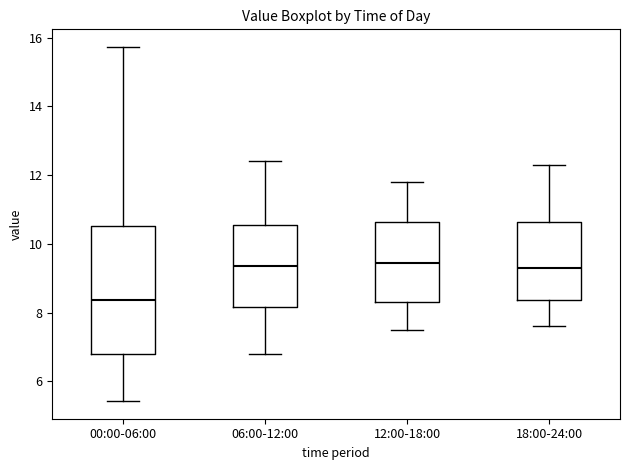

Which box is the tallest, from its lower edge to its upper edge?

00:00-06:00